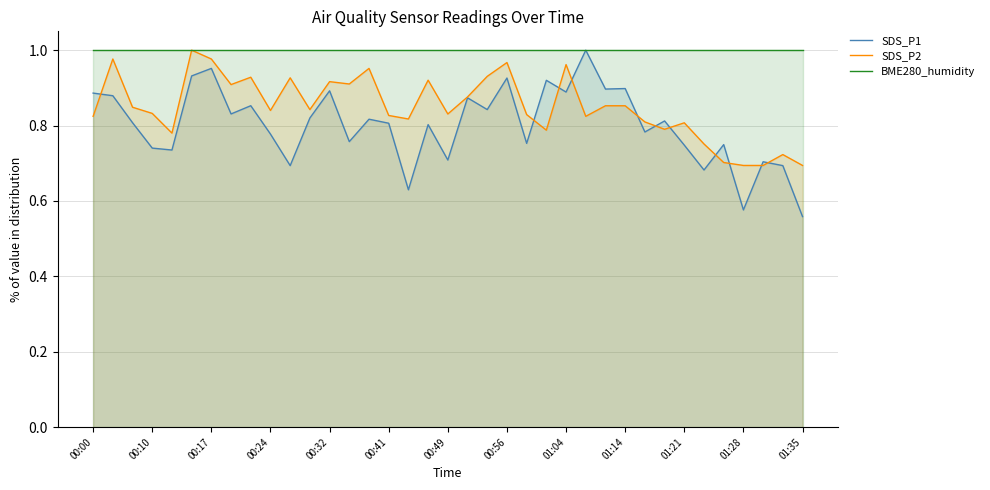

True or false: BME280_humidity and SDS_P1 intersect in this chart.

False